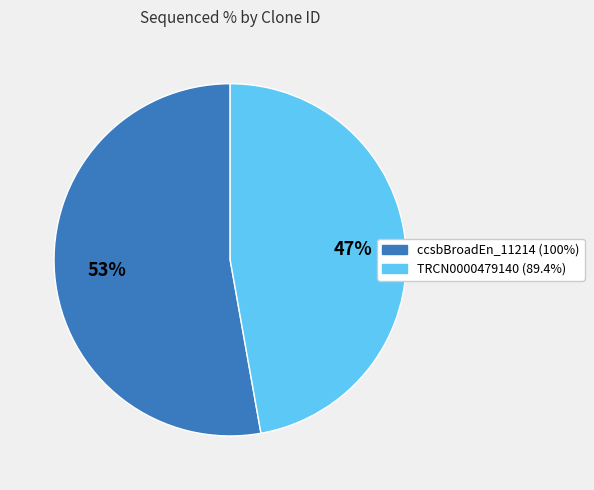

To the nearest percent, what is the difference between the largest and smallest slice percentages?

6%